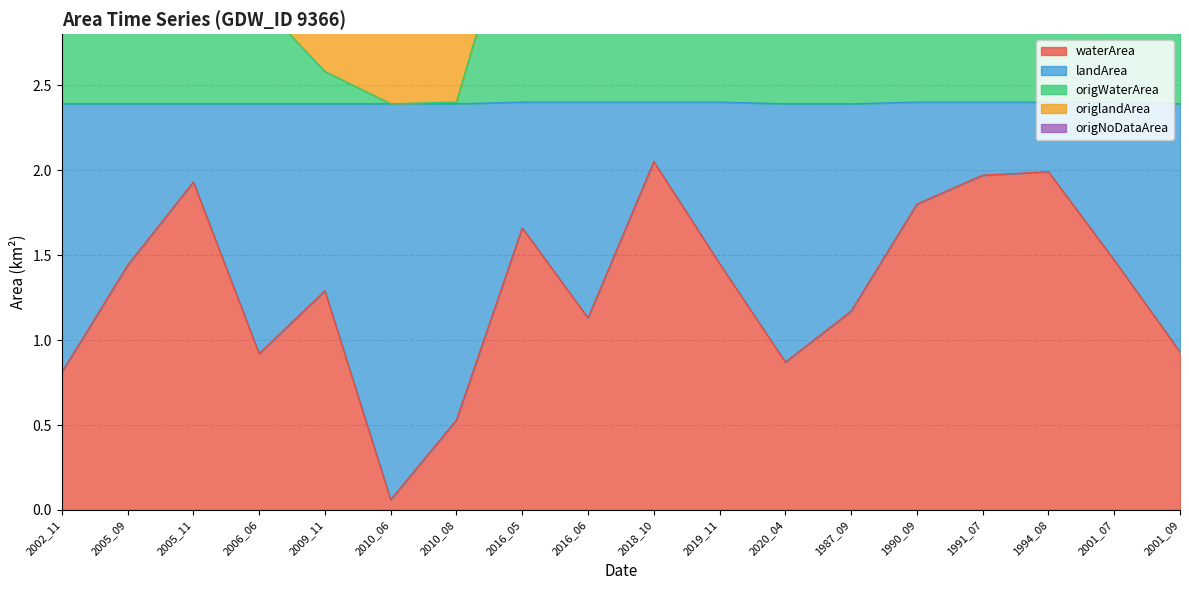

What is the approximate value of waterArea at 2019_11?

1.4